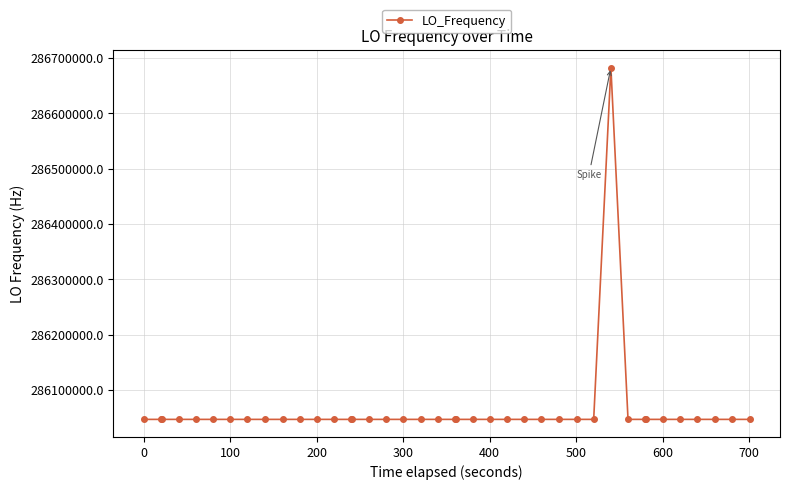

What is the greatest value displayed?

286682707.4